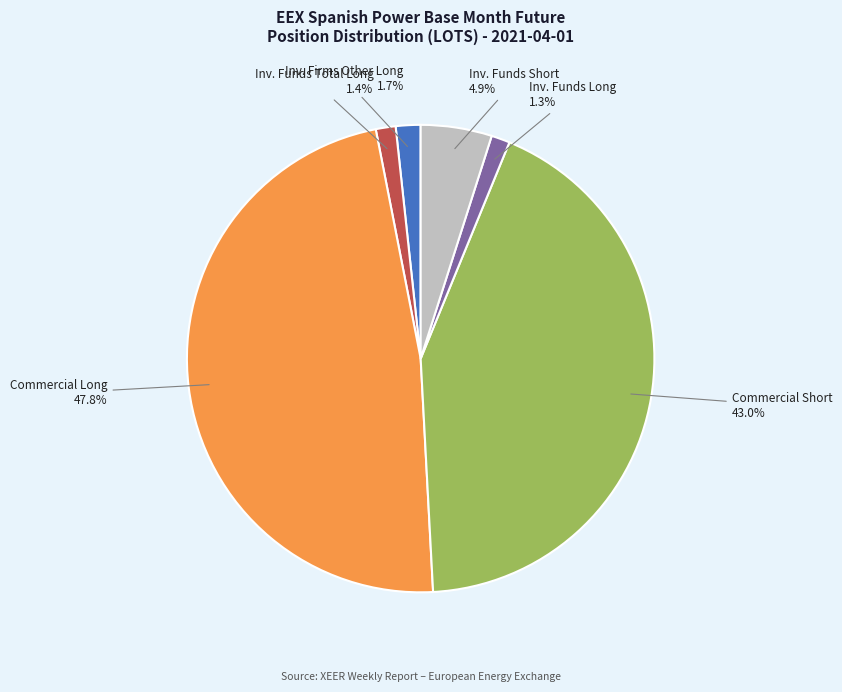

What is the ratio of the value at Inv. Funds Total Long to the value at Inv. Funds Long?

1.1